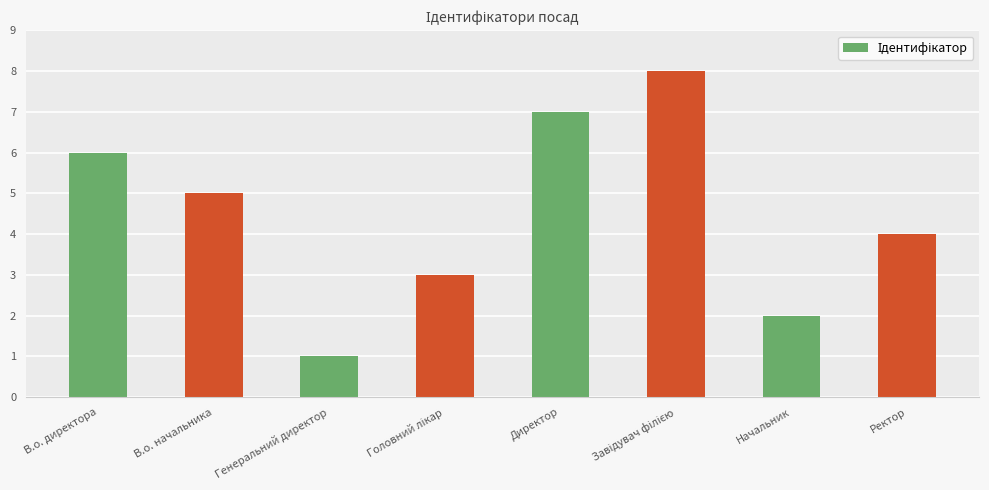

What is the change in value from Генеральний директор to Начальник?

+1